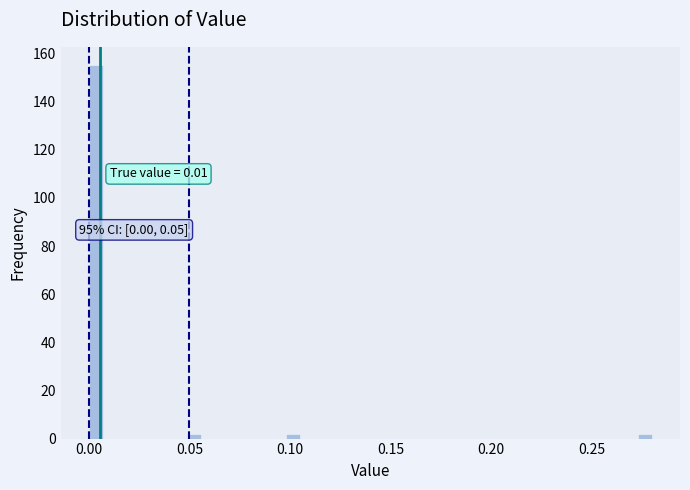

Read against the x-axis, roughly where is the centre of the tallest bar?

0.005